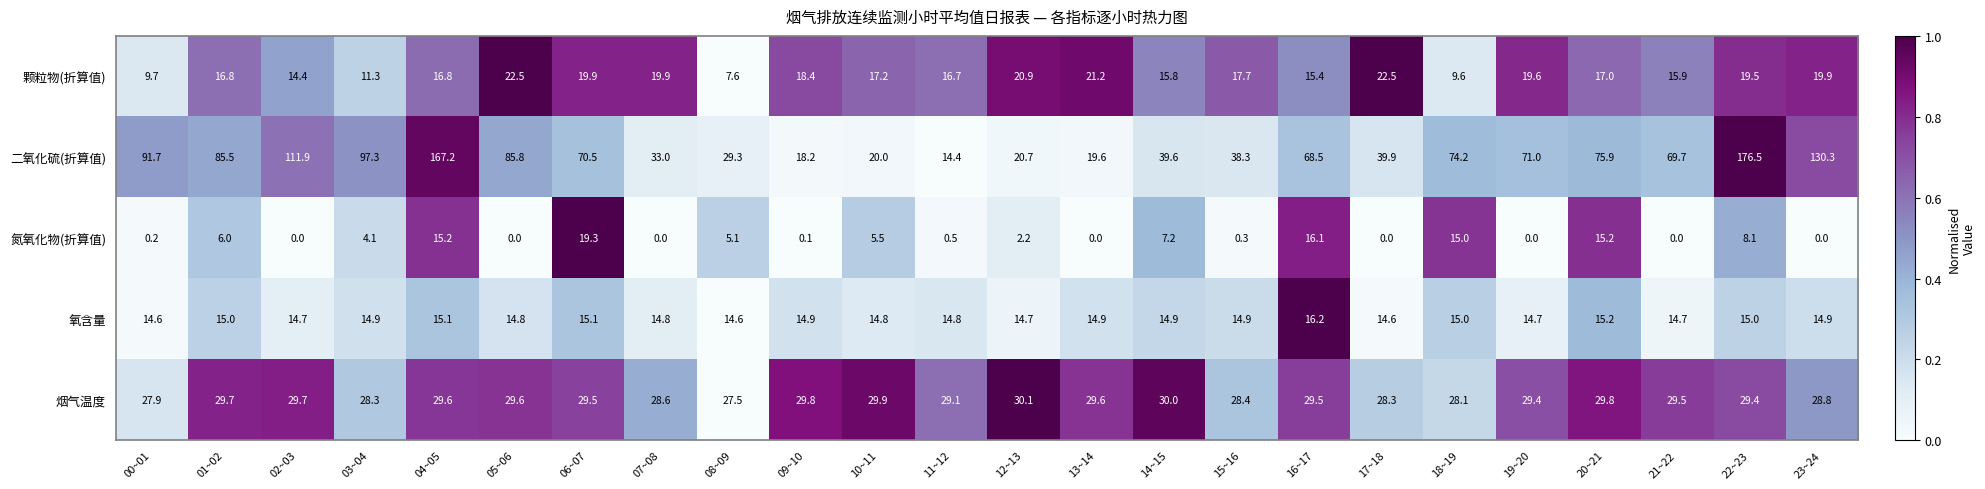

Rank the series by their maximum value, from lowest to highest.

氧含量, 氮氧化物(折算值), 颗粒物(折算值), 烟气温度, 二氧化硫(折算值)